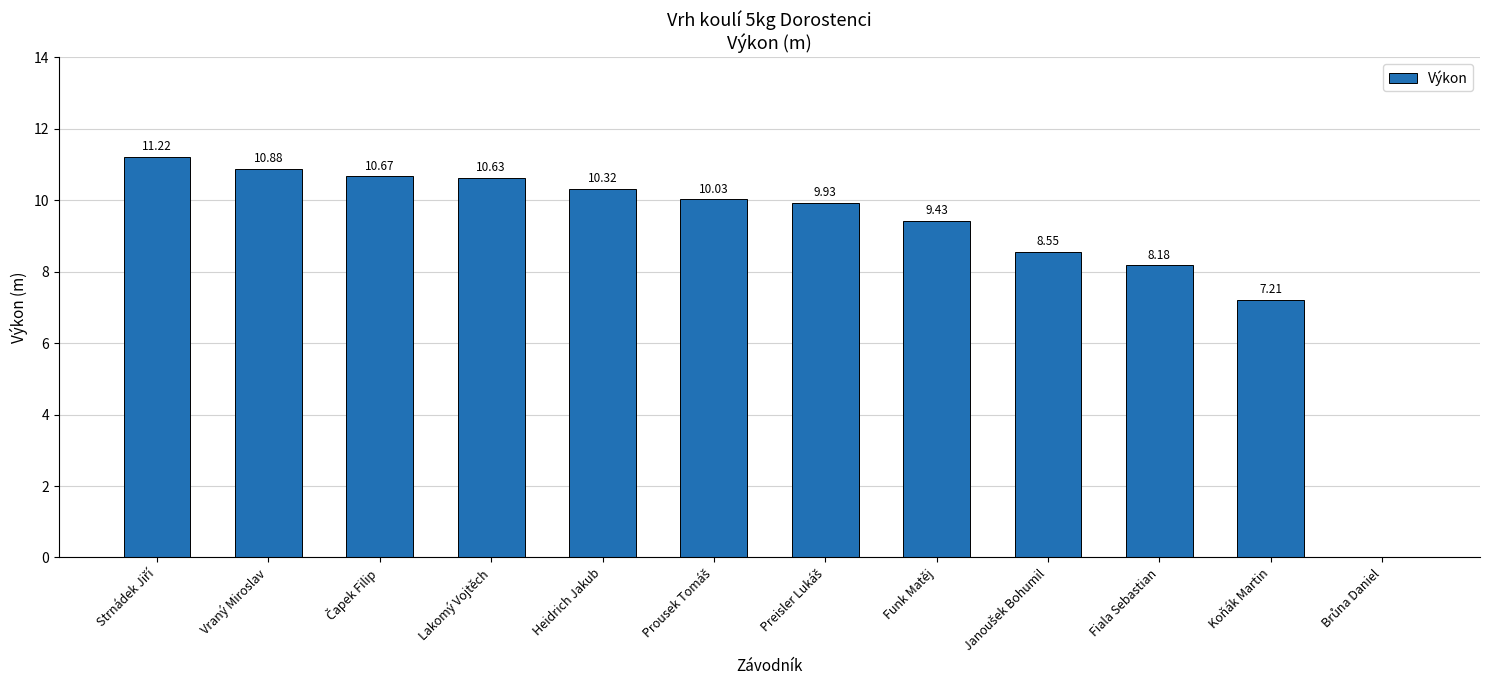

Where is the data nearest to the value 5?

Koňák Martin